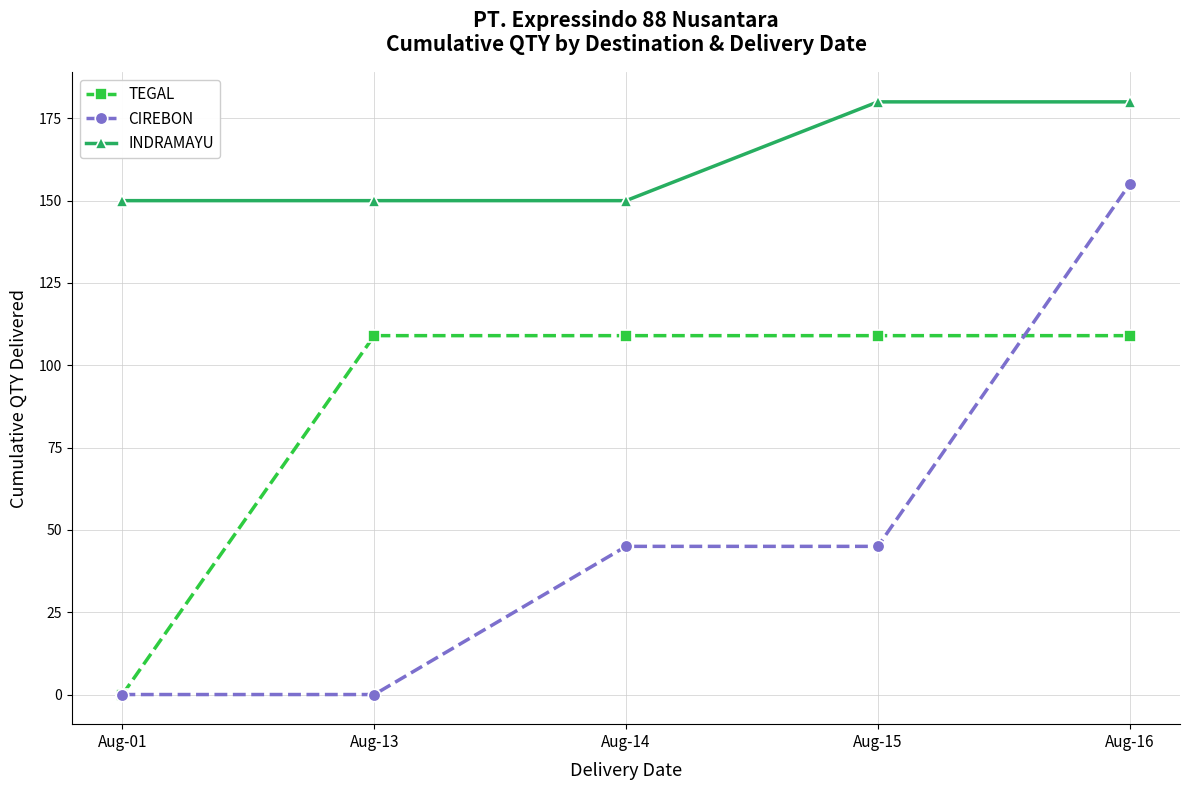

The INDRAMAYU series shows 46 at Aug-15. True or false?

False